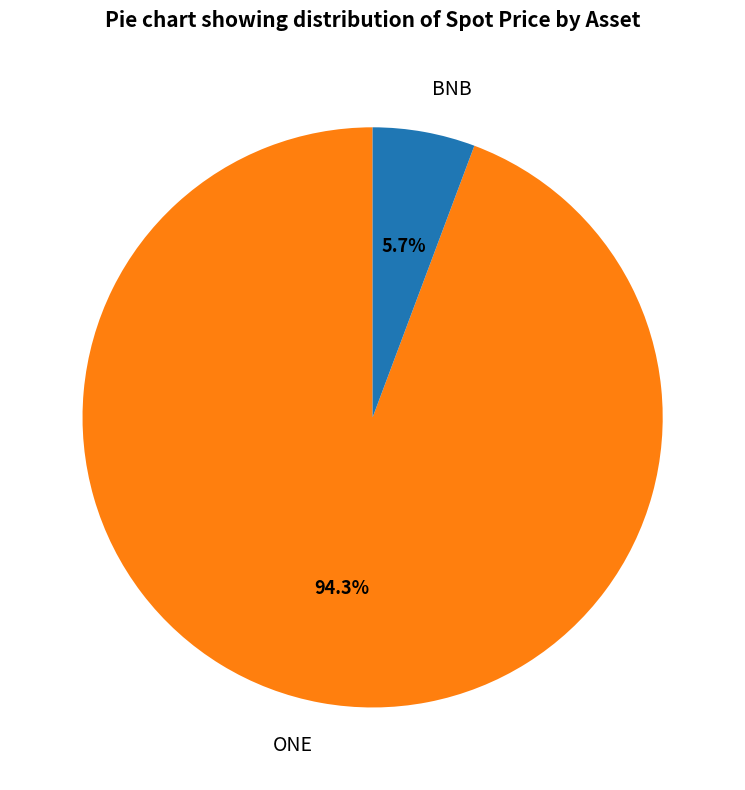

Is there a majority slice in this chart?

Yes